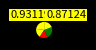

How many segments does this pie chart have?

5